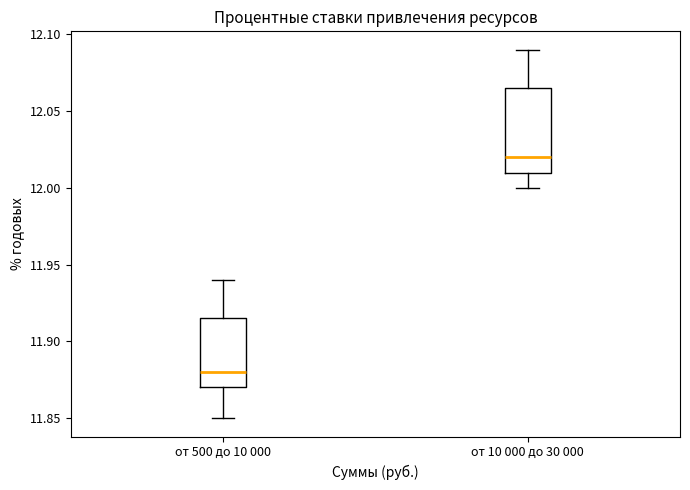

Comparing the boxes themselves (not the whiskers), which one is the tallest?

от 10 000 до 30 000